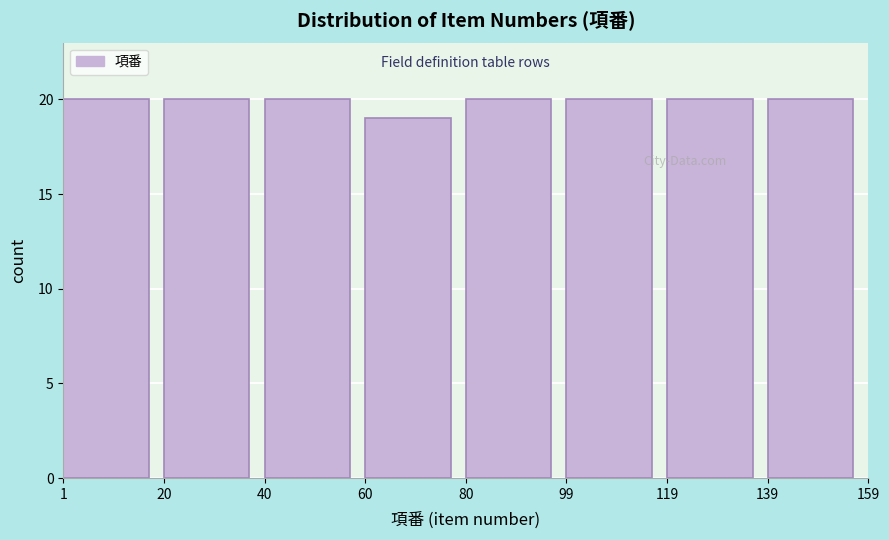

Reading left to right, list every bar in this chart as the range it spans on the x-axis followed by its height. The values are not printed on the chart, so give them approximately, as read against the axis.

1 to 20: 20
20 to 40: 20
40 to 60: 20
60 to 80: 19
80 to 99: 20
99 to 119: 20
119 to 139: 20
139 to 159: 20